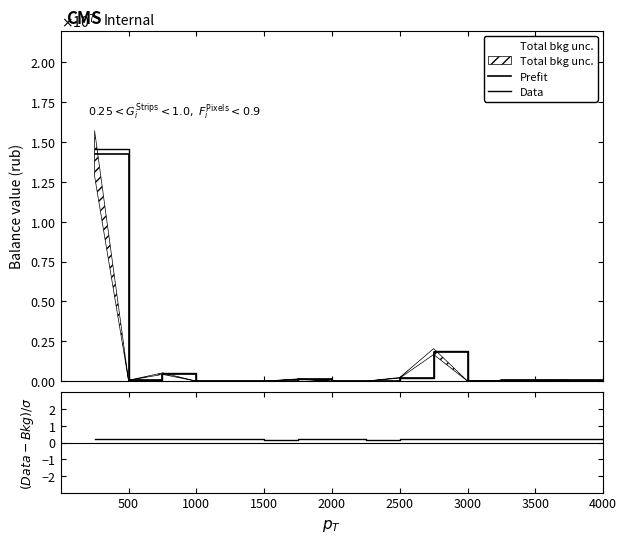

True or false: Data and Prefit cross at least once.

False